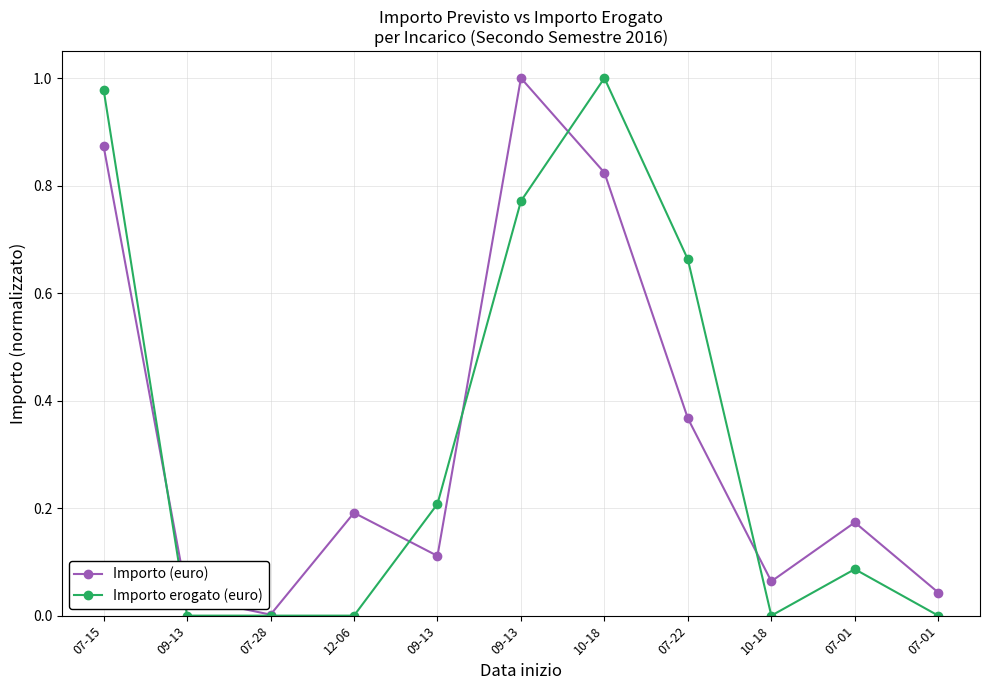

Where do Importo erogato (euro) and Importo (euro) first cross each other?

07-15 and 09-13